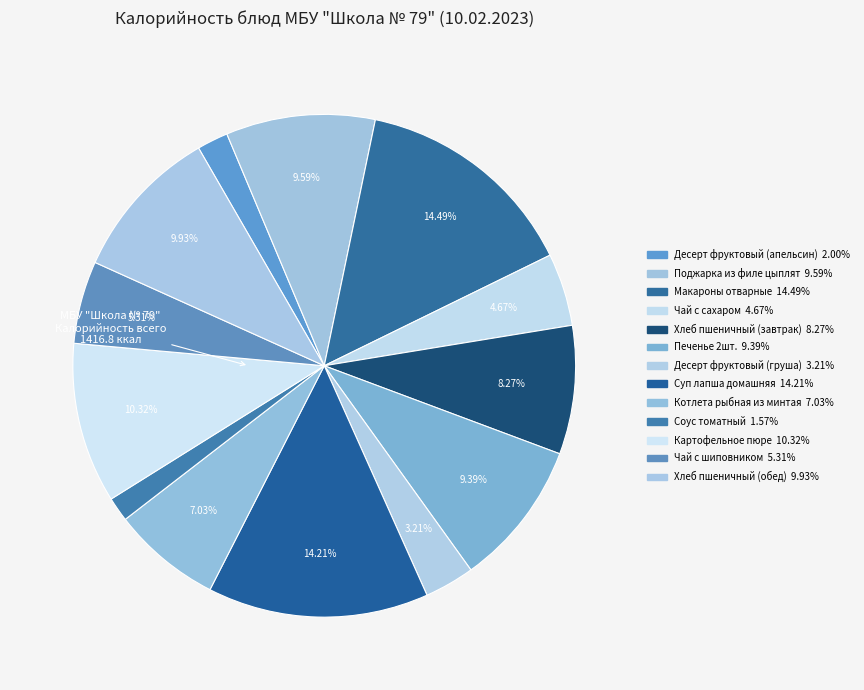

Between Печенье 2шт. and Чай с сахаром, which is larger?

Печенье 2шт.